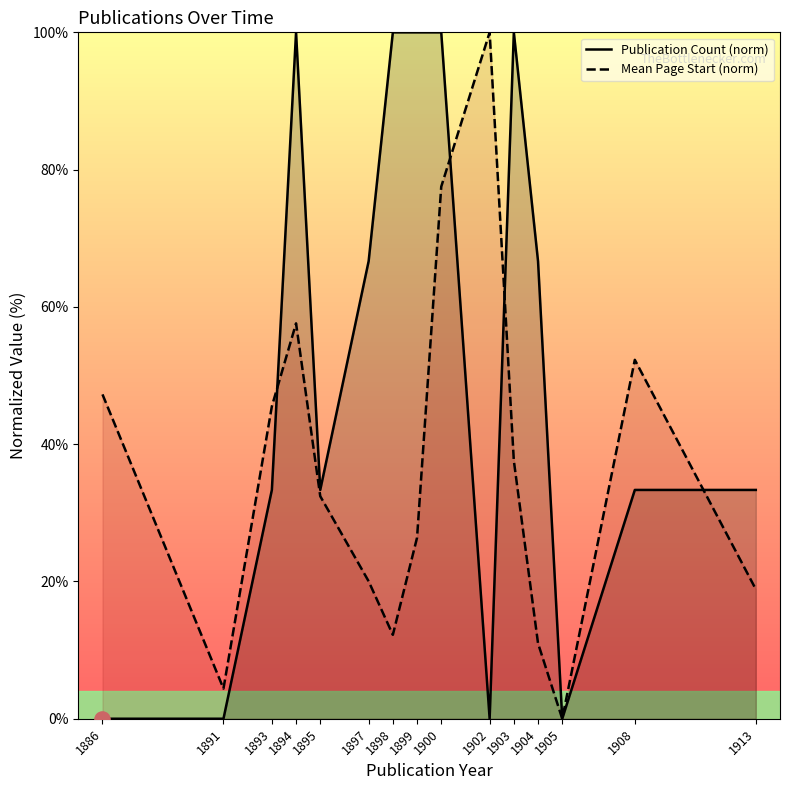

Which series has the largest total across all categories?

Publication Count (norm)